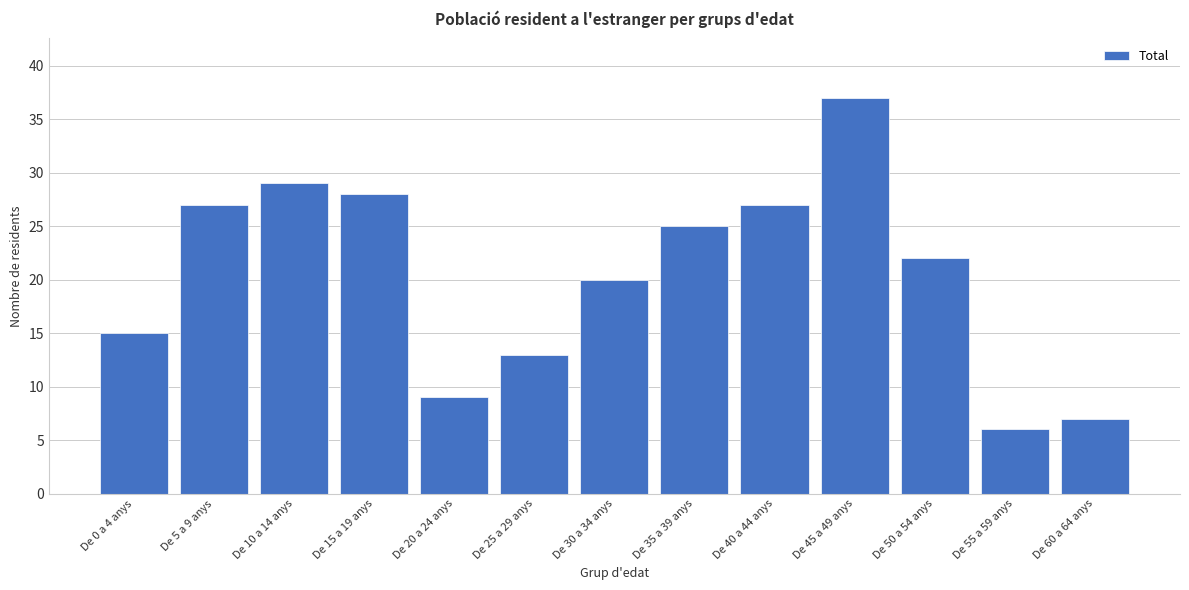

Reading left to right, list all the values displayed in this chart.

De 0 a 4 anys=15	De 5 a 9 anys=27	De 10 a 14 anys=29	De 15 a 19 anys=28	De 20 a 24 anys=9	De 25 a 29 anys=13	De 30 a 34 anys=20	De 35 a 39 anys=25	De 40 a 44 anys=27	De 45 a 49 anys=37	De 50 a 54 anys=22	De 55 a 59 anys=6	De 60 a 64 anys=7